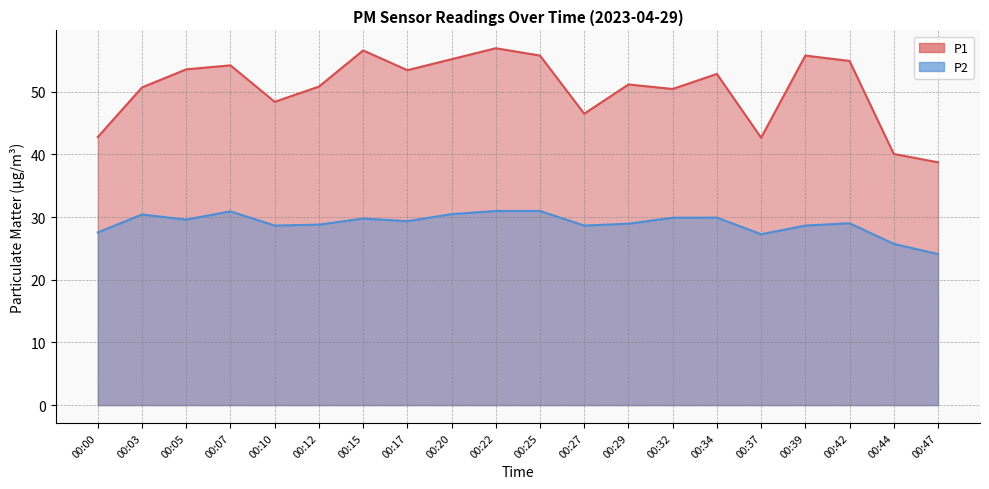

True or false: P2 has a value of 43.9 at 00:20.

False